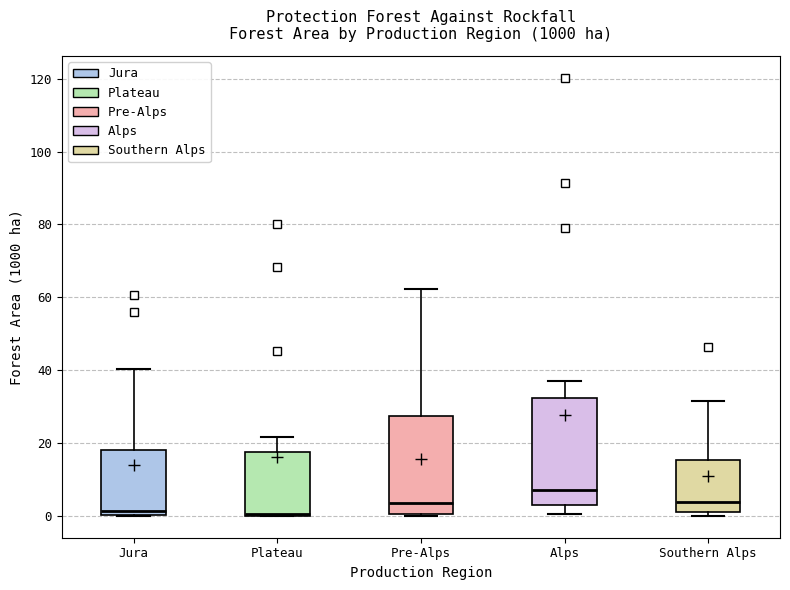

Reading left to right, transcribe this box plot: for each box, give where its median line is, the range the box spans, and where its two whiskers end, as read against the y-axis. The values are not printed on the chart, so give them approximately, as read against the axis.

Jura: median 2, box 0 to 18, whiskers 0 to 40
Plateau: median 0, box 0 to 18, whiskers 0 to 22
Pre-Alps: median 4, box 0 to 28, whiskers 0 to 62
Alps: median 8, box 2 to 32, whiskers 0 to 36
Southern Alps: median 4, box 0 to 16, whiskers 0 (just below the box's lower edge) to 32